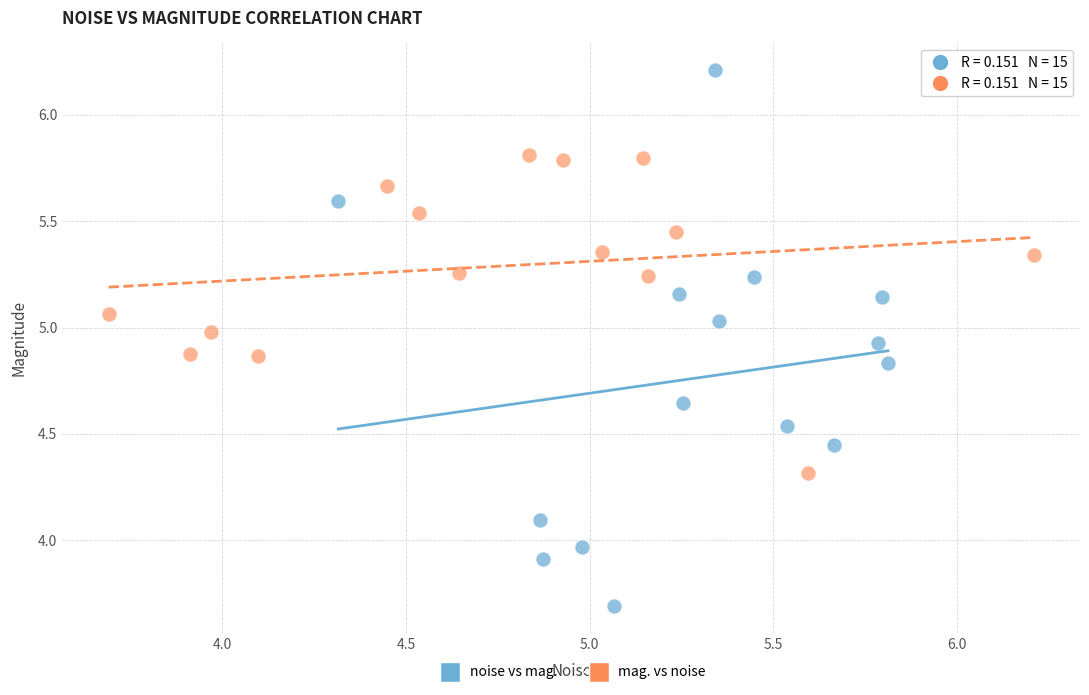

Which series has the widest spread of Y values?

noise vs mag.